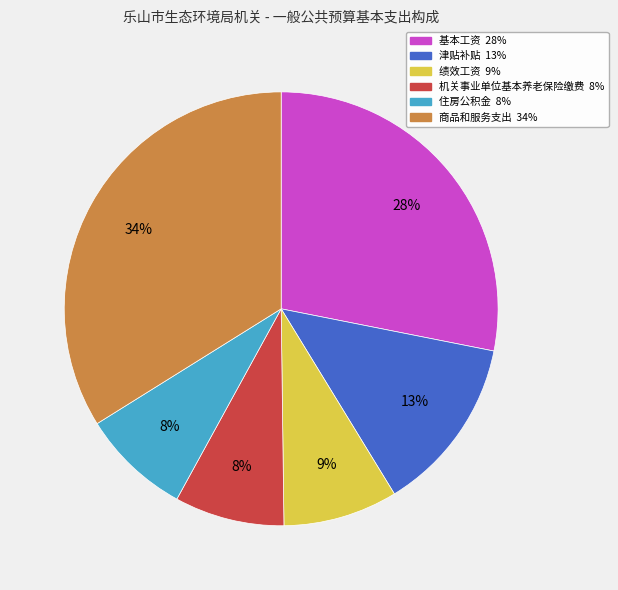

Is it true that 机关事业单位基本养老保险缴费 is 8% of the pie?

True